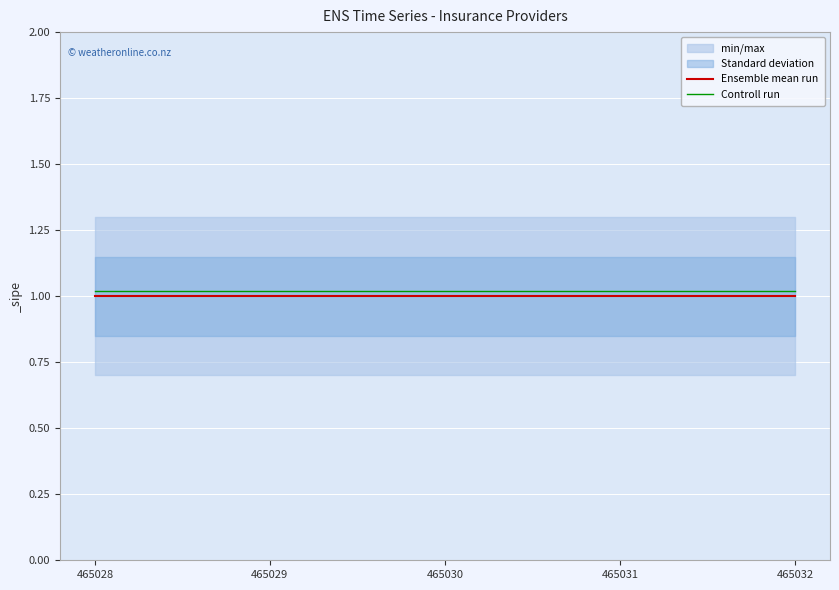

Read the Controll run value at 465032.

1.0